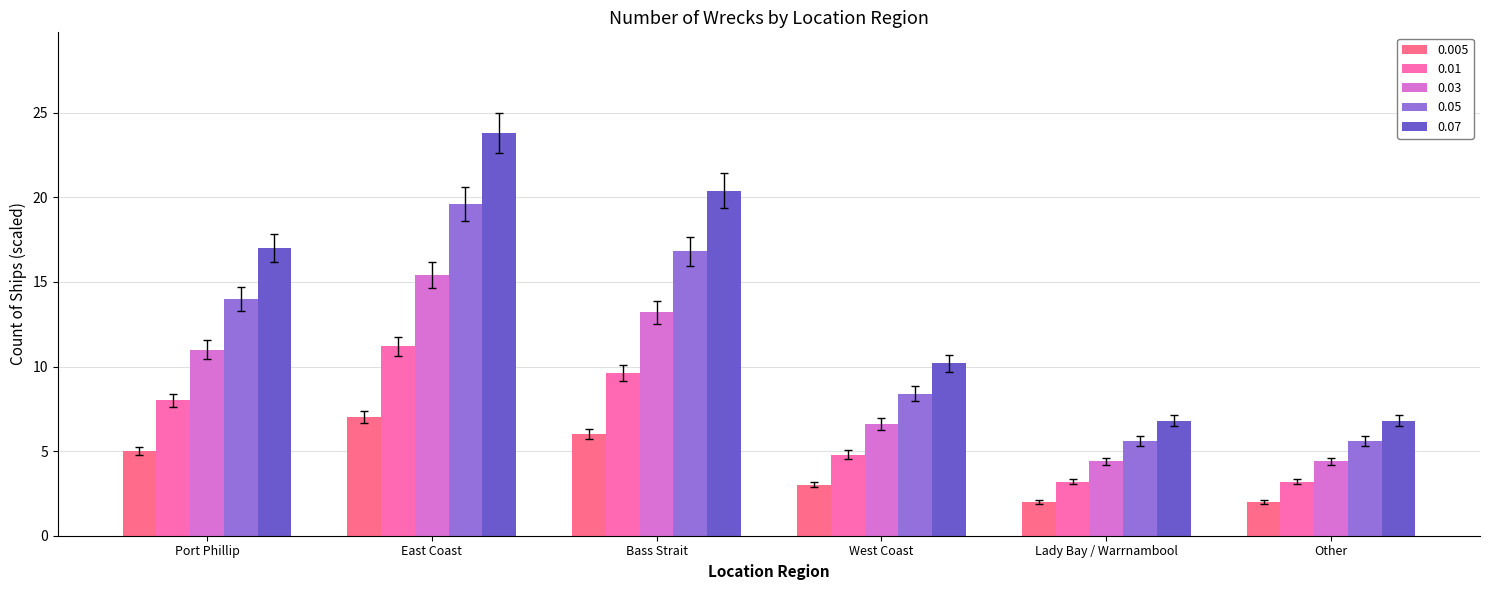

True or false: 0.01 has a value of 3.2 at Lady Bay / Warrnambool.

True